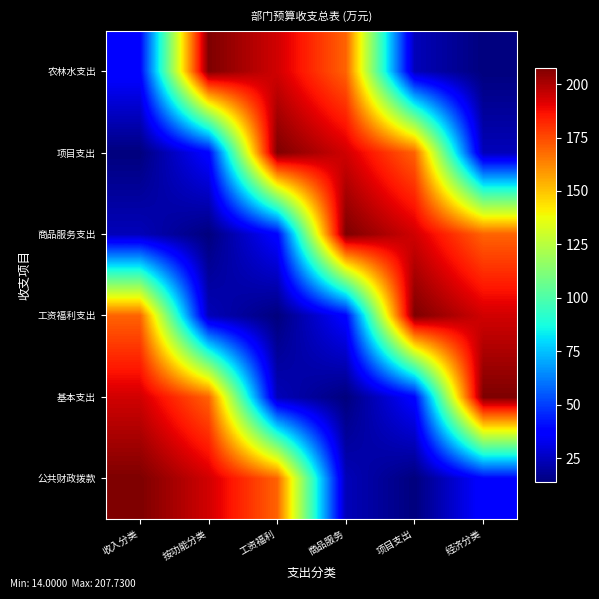

Which series has the largest range (max minus min)?

公共财政拨款